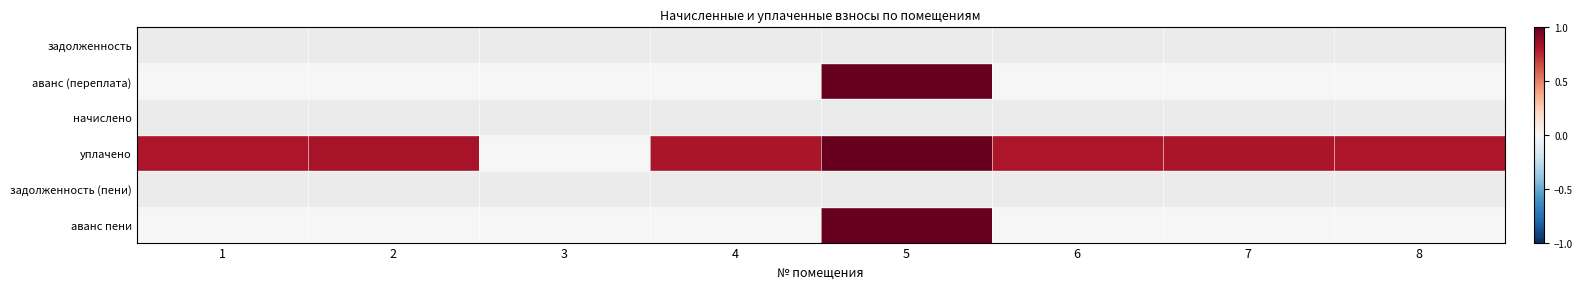

Reading left to right, transcribe all the data shown in this chart.

задолженность: 1=0.0	2=0.0	3=1.0	4=0.0	5=0.0	6=0.0	7=0.0	8=0.0
аванс (переплата): 1=0.0	2=0.0	3=0.0	4=0.0	5=1.0	6=0.0	7=0.0	8=0.0
начислено: 1=1.0	2=1.0	3=1.0	4=1.0	5=1.0	6=1.0	7=1.0	8=1.0
уплачено: 1=0.8	2=0.8	3=0.0	4=0.8	5=1.0	6=0.8	7=0.8	8=0.8
задолженность (пени): 1=0.0	2=0.0	3=1.0	4=0.1	5=0.0	6=0.0	7=0.0	8=0.0
аванс пени: 1=0.0	2=0.0	3=0.0	4=0.0	5=1.0	6=0.0	7=0.0	8=0.0